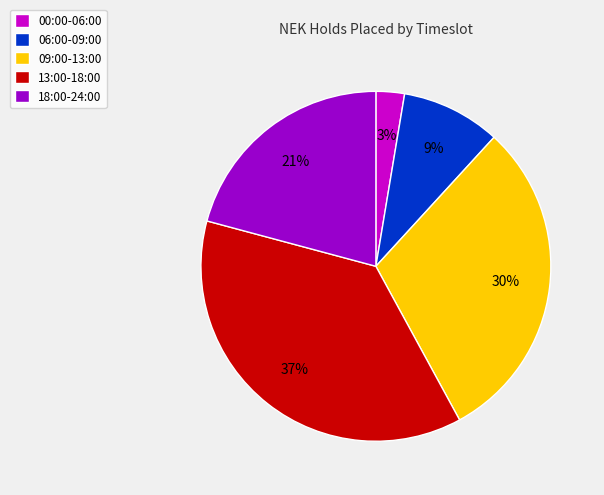

Is there a majority slice in this chart?

No